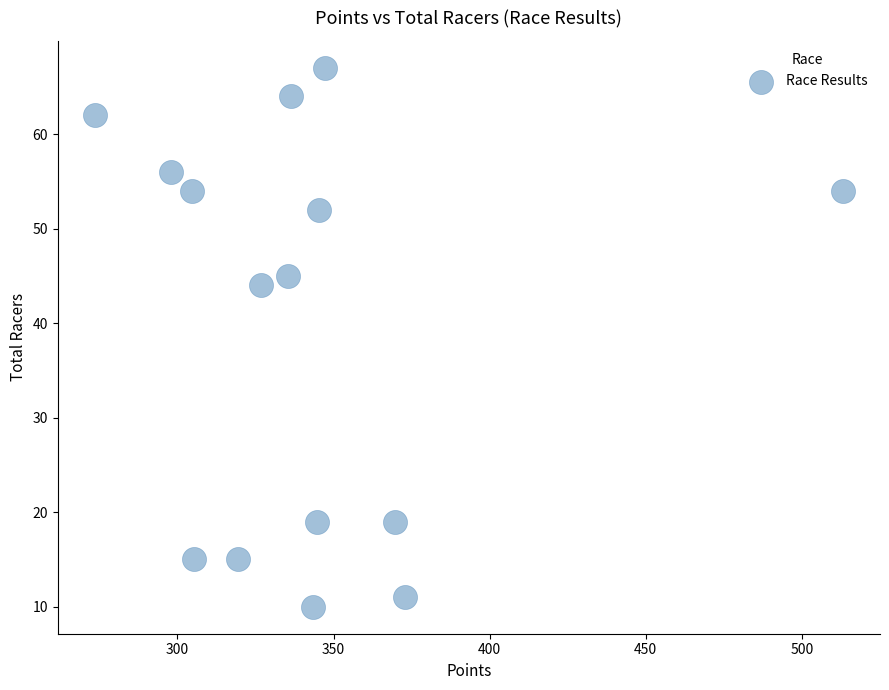

What is the range of Y values (max minus min)?

57